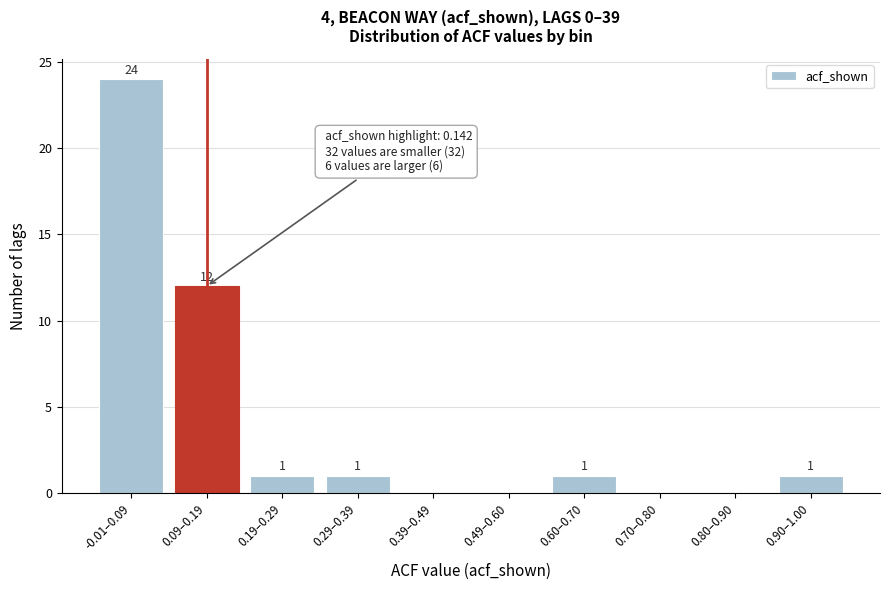

Reading left to right, list all the values displayed in this chart.

-0.01–0.09=24	0.09–0.19=12	0.19–0.29=1	0.29–0.39=1	0.39–0.49=0	0.49–0.60=0	0.60–0.70=1	0.70–0.80=0	0.80–0.90=0	0.90–1.00=1